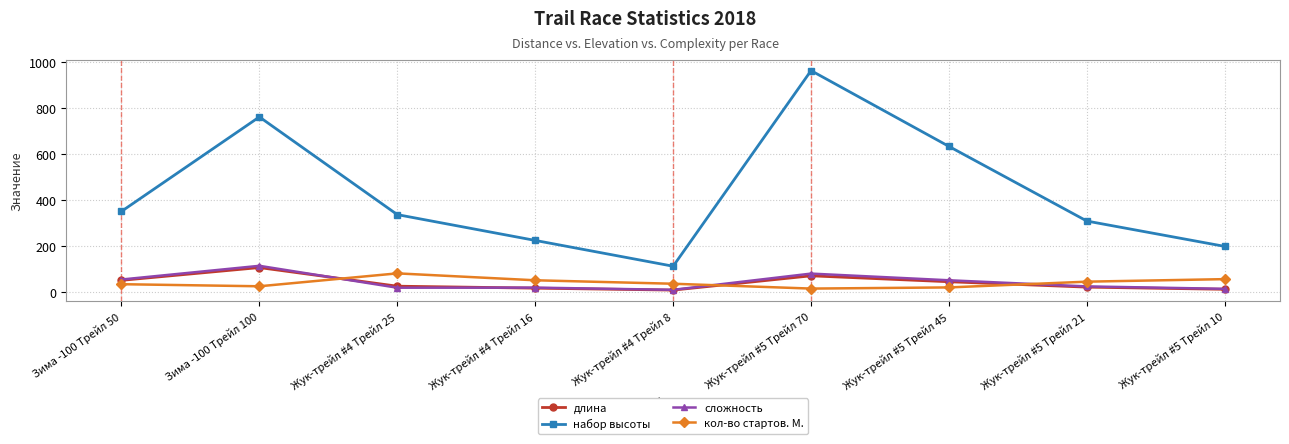

What is the value of the сложность point at the 7th from the left?

51.0